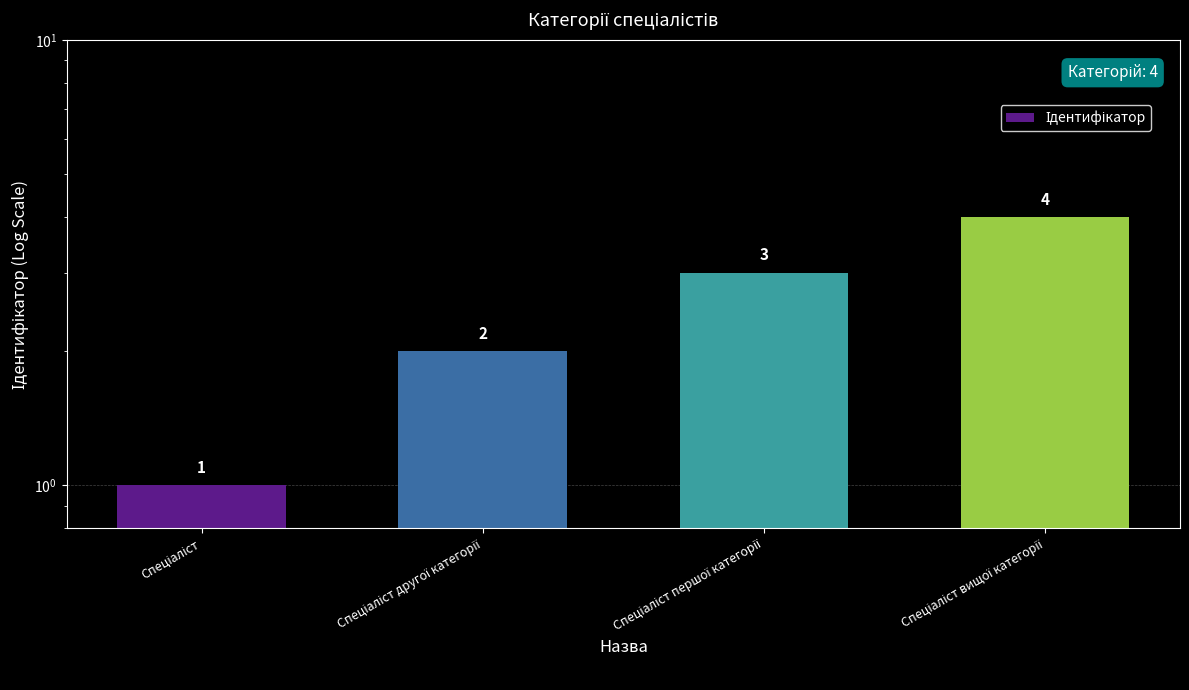

What is the maximum value shown in the chart?

4